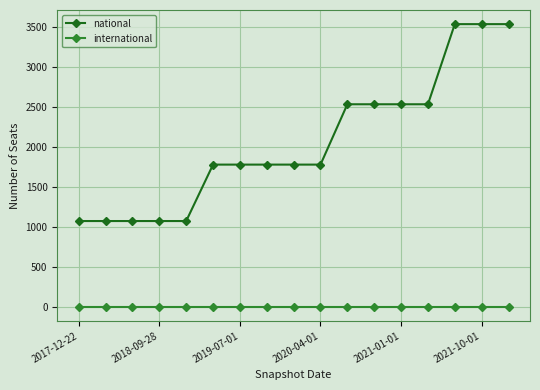

What is the maximum value shown in the chart?

3540